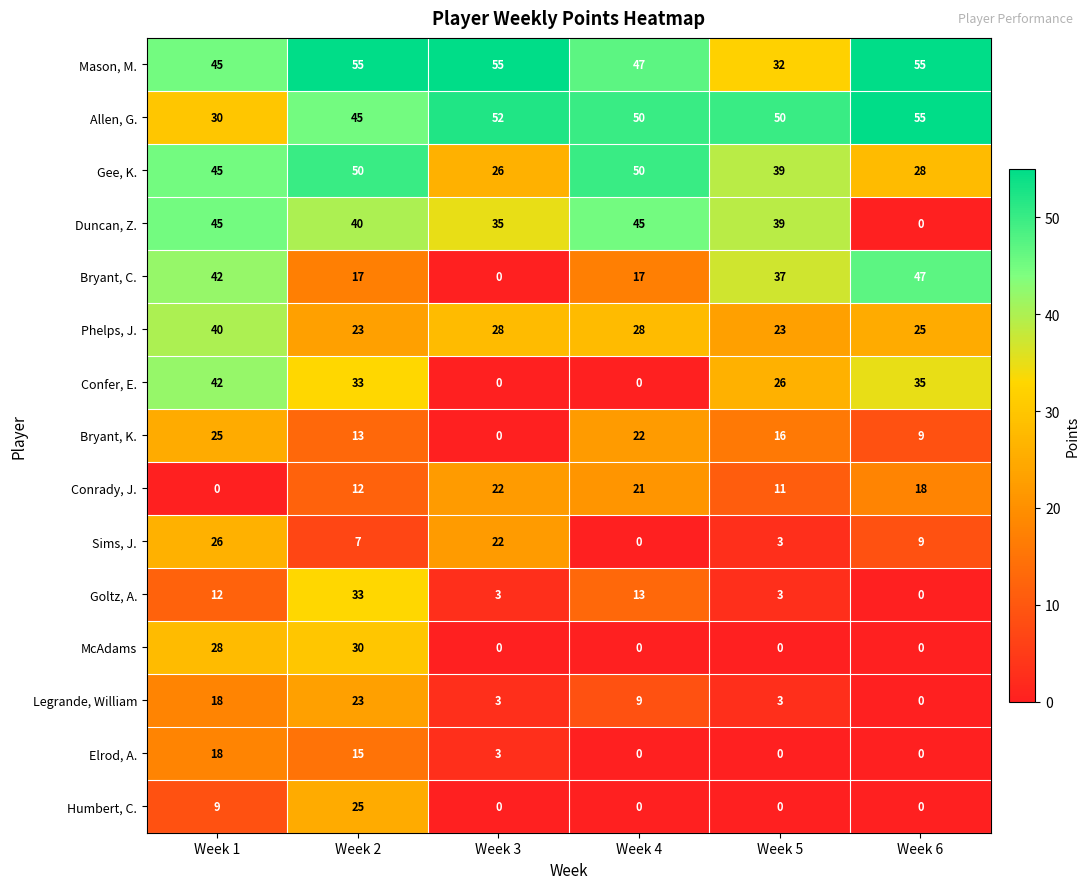

List the labels in order of Bryant, K. value, smallest first.

Week 3, Week 6, Week 2, Week 5, Week 4, Week 1